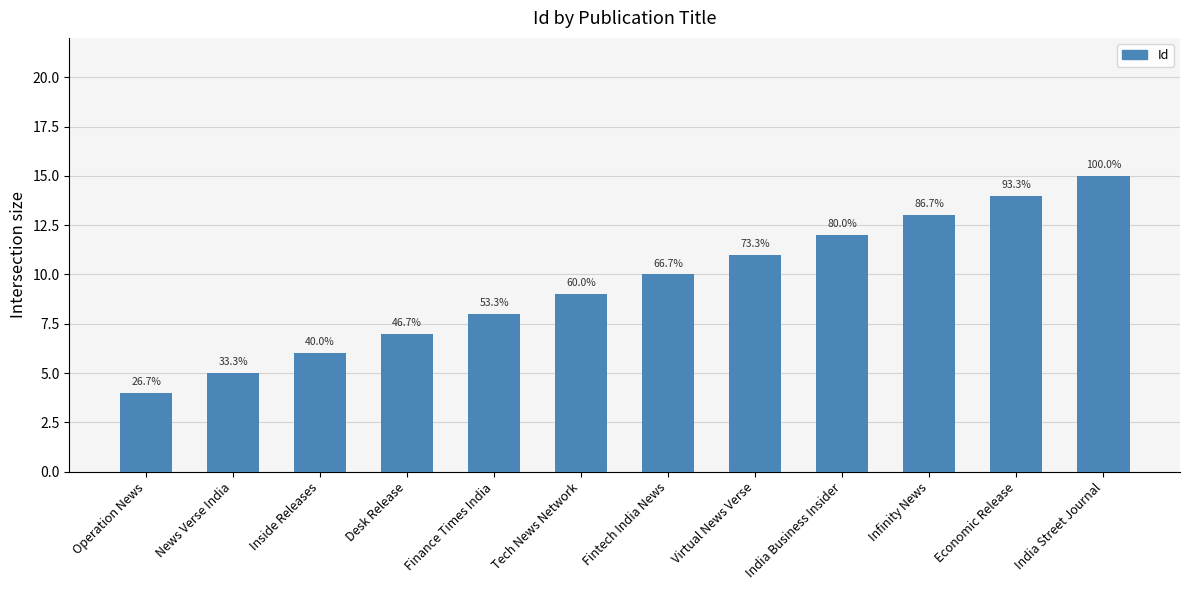

Are the bars horizontal?

No